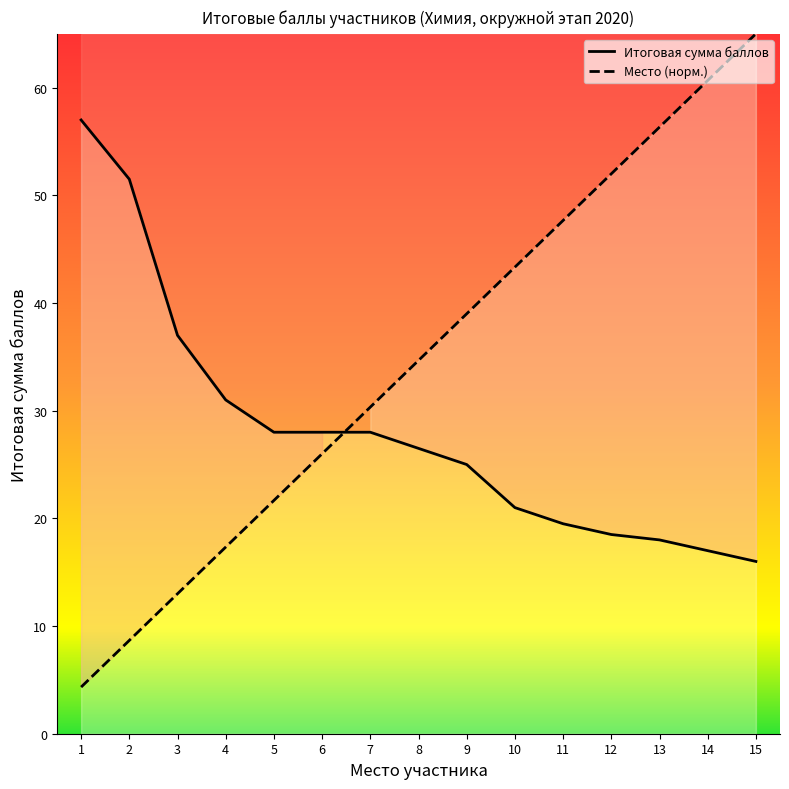

How many series are shown in this chart?

2